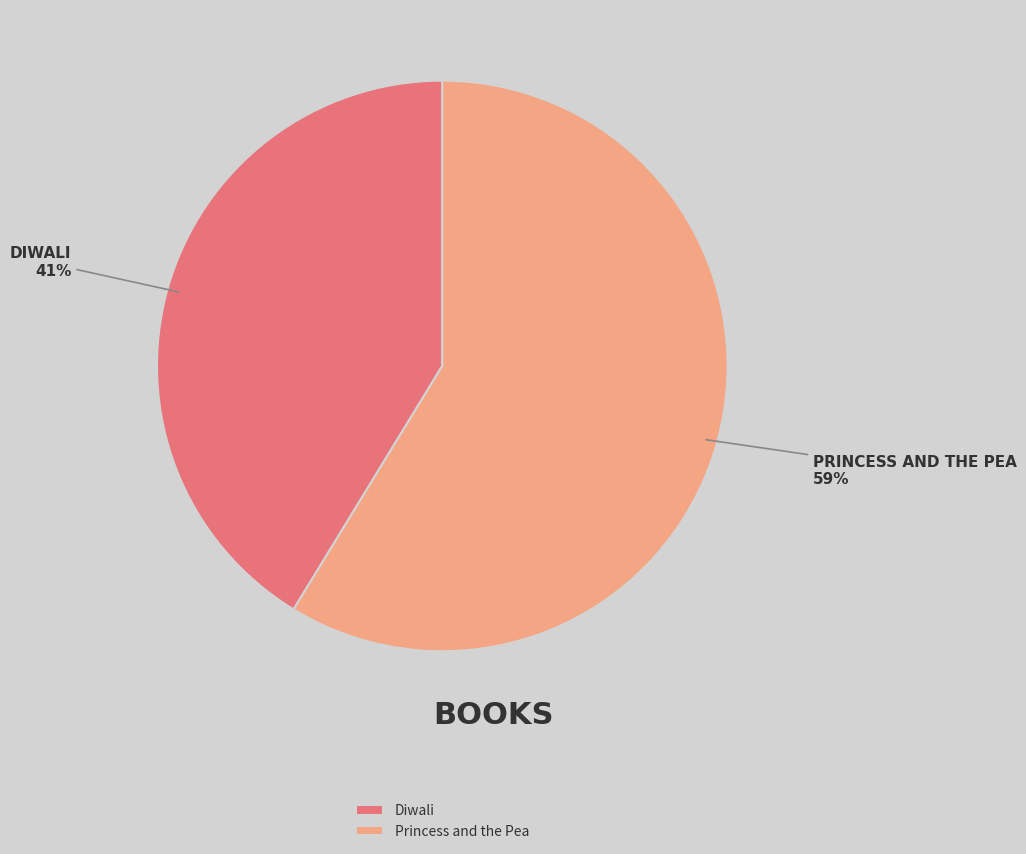

Do Diwali and Princess and the Pea together represent more than half of the pie?

Yes